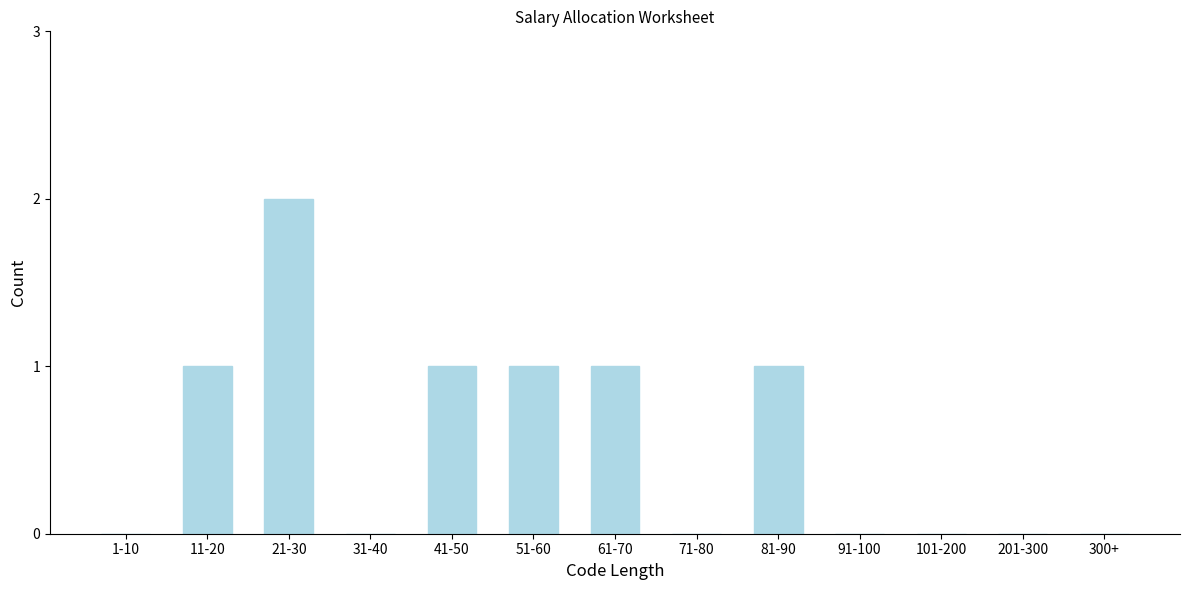

Reading right to left, what are all the values shown in this chart?

300+=0	201-300=0	101-200=0	91-100=0	81-90=1	71-80=0	61-70=1	51-60=1	41-50=1	31-40=0	21-30=2	11-20=1	1-10=0